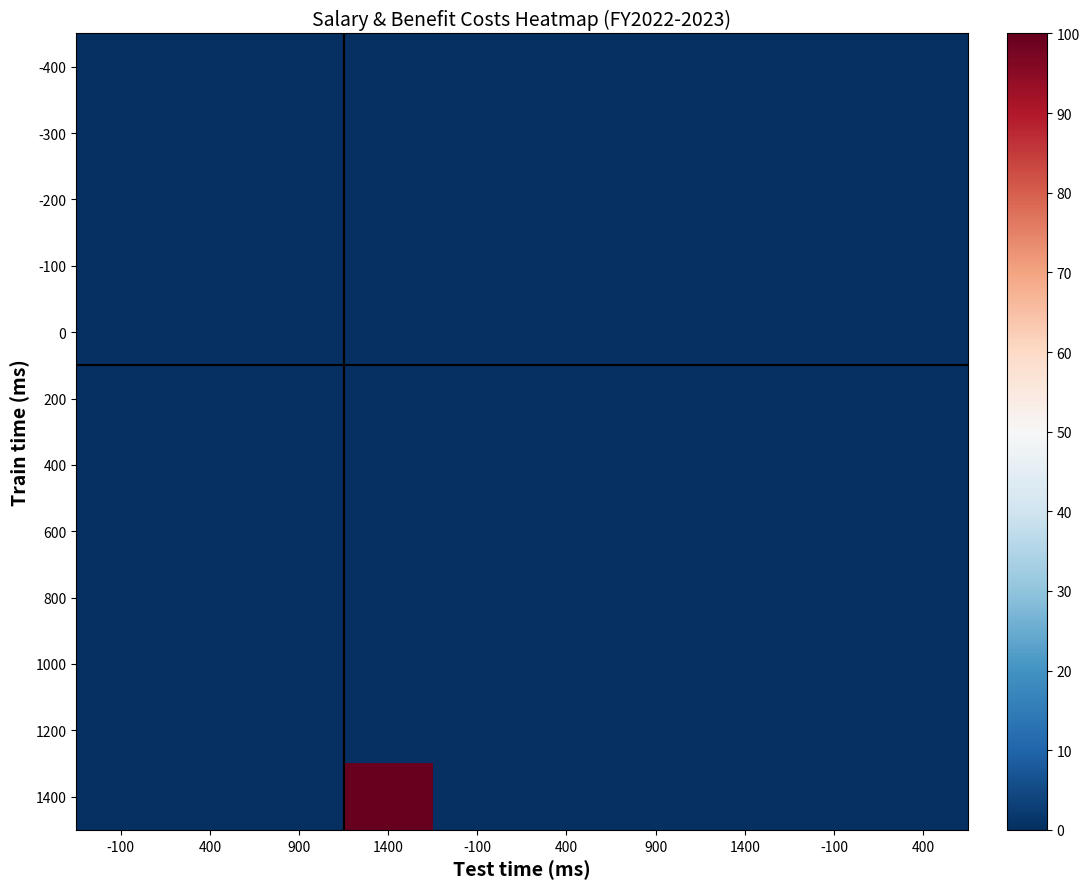

How many data points does each series have?

10